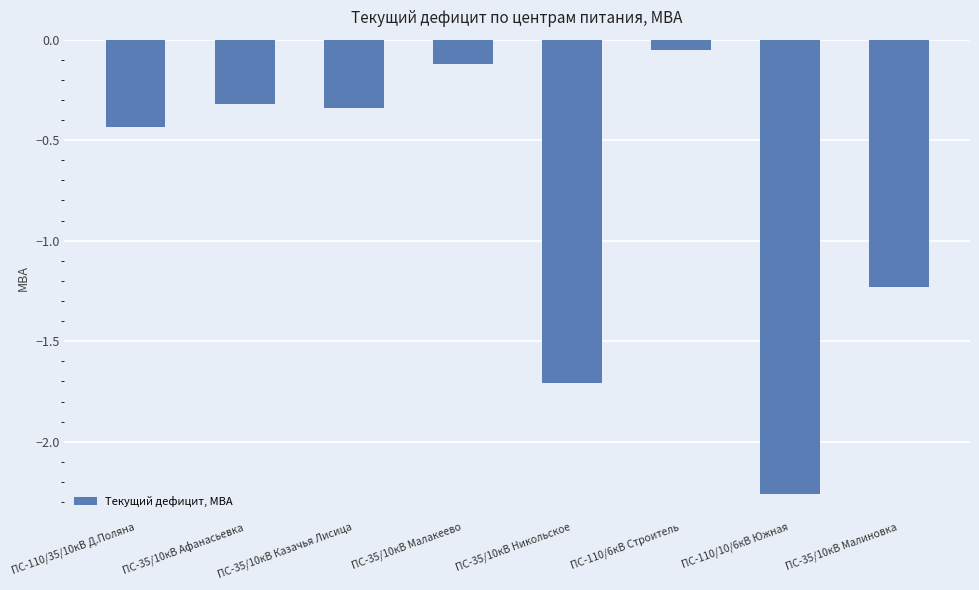

Between ПС-35/10кВ Малакеево and ПС-110/10/6кВ Южная, which is larger?

ПС-35/10кВ Малакеево